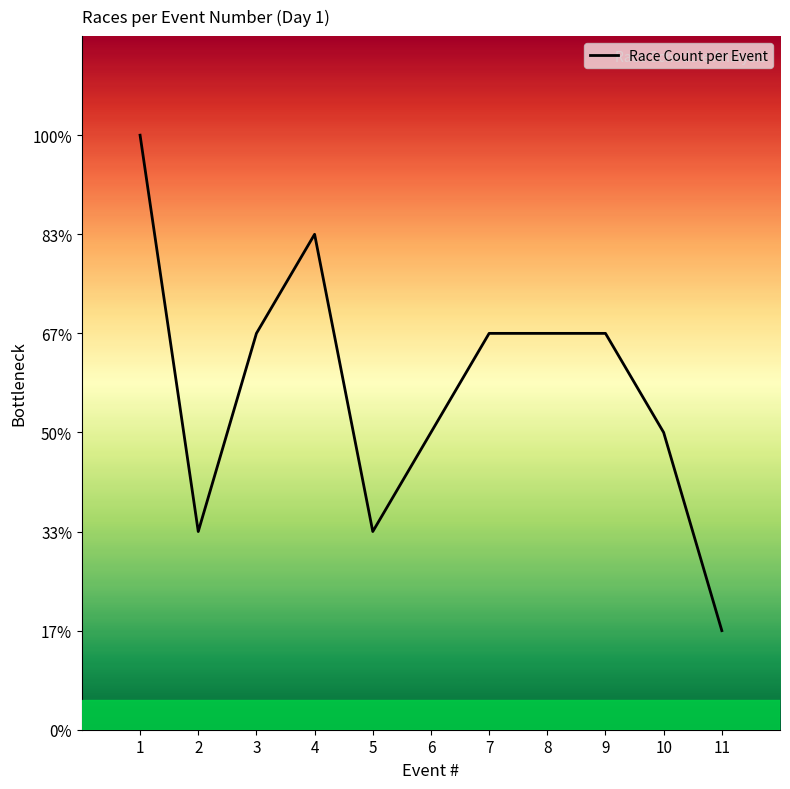

What is the difference between the values at 4 and 6?

2